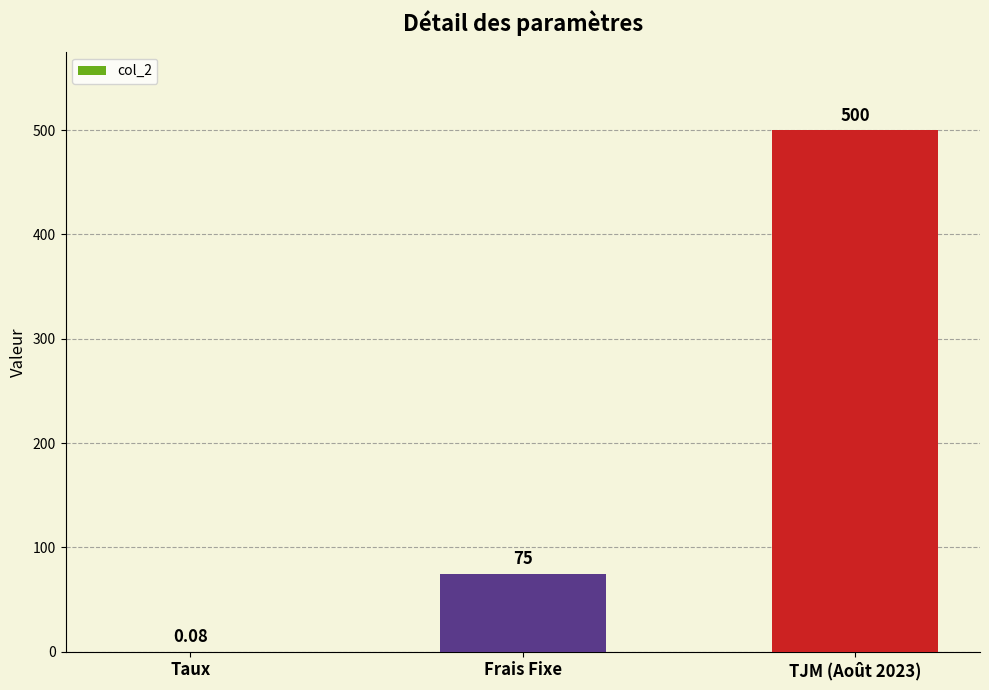

Where is the data nearest to the value 250?

Frais Fixe